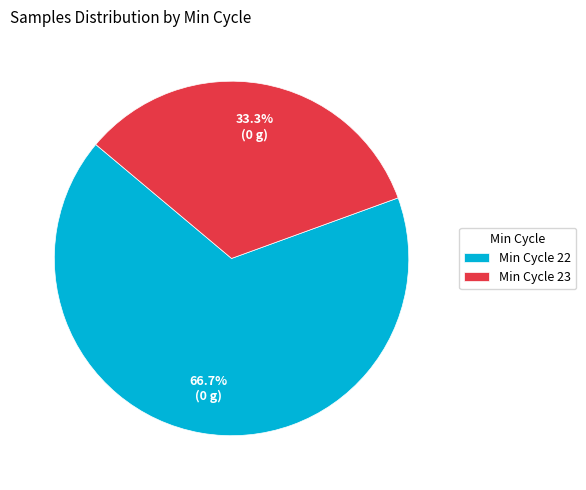

Which slice is the smallest?

Min Cycle 23